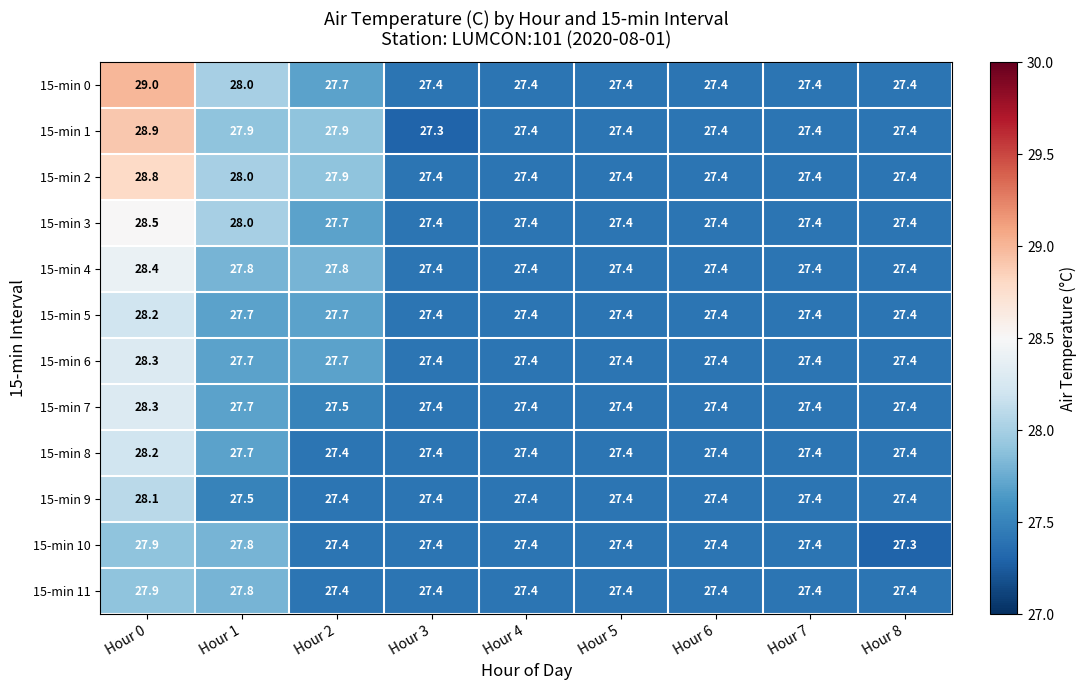

At which category is the sum across all series the highest?

Hour 0